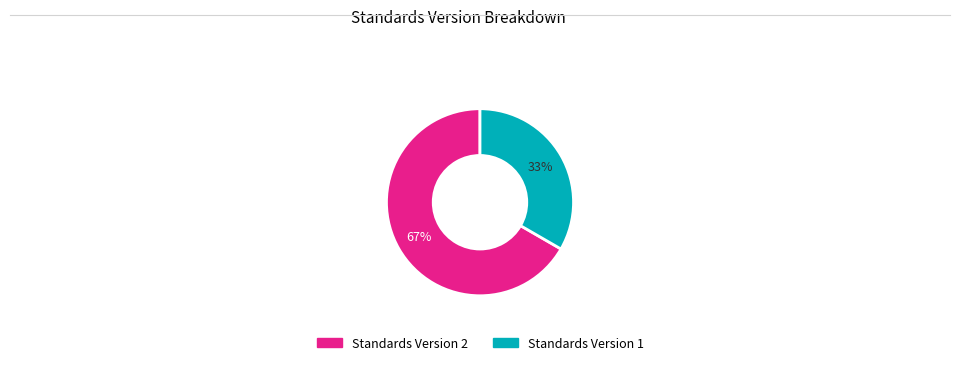

Is it true that Standards Version 1 is 33% of the pie?

True